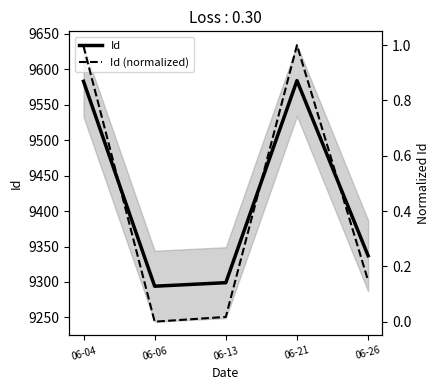

What is the average value of the Id series?

9419.4